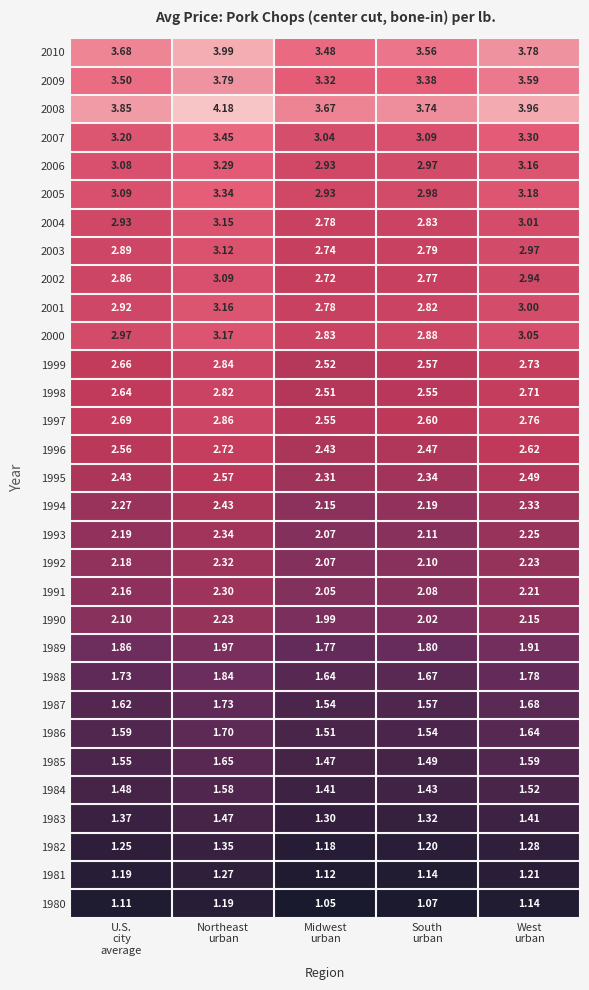

Count the number of categories in the chart.

5